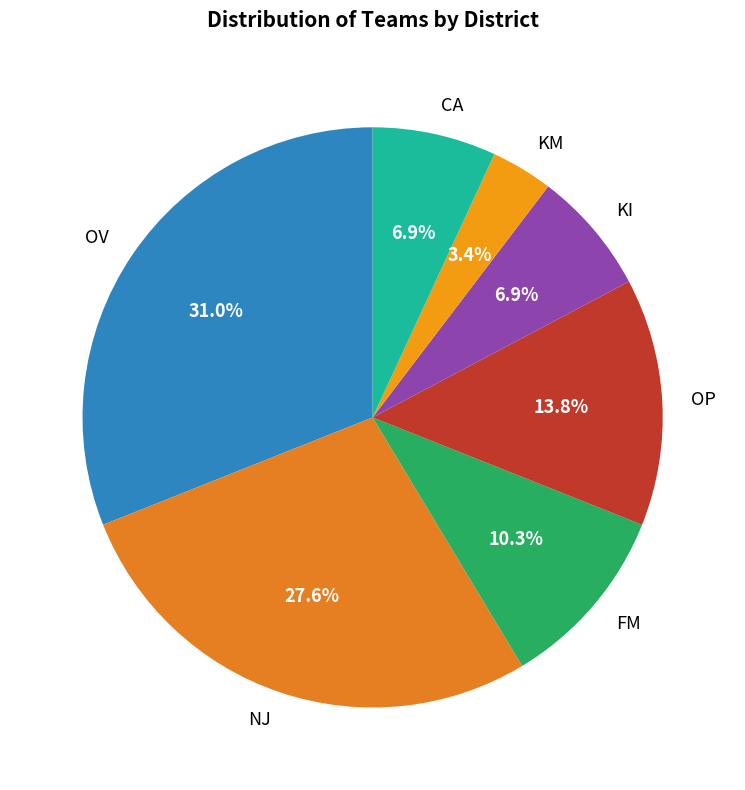

What portion of the pie excludes OP?

86.2%